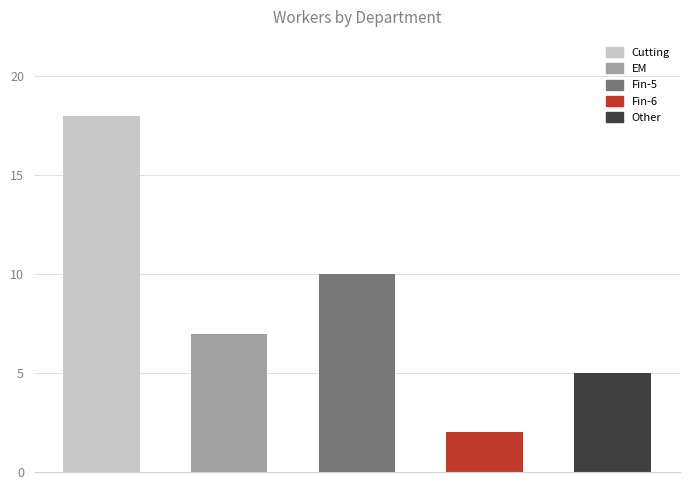

Read the Cutting value at Cutting, to the nearest 5.

20